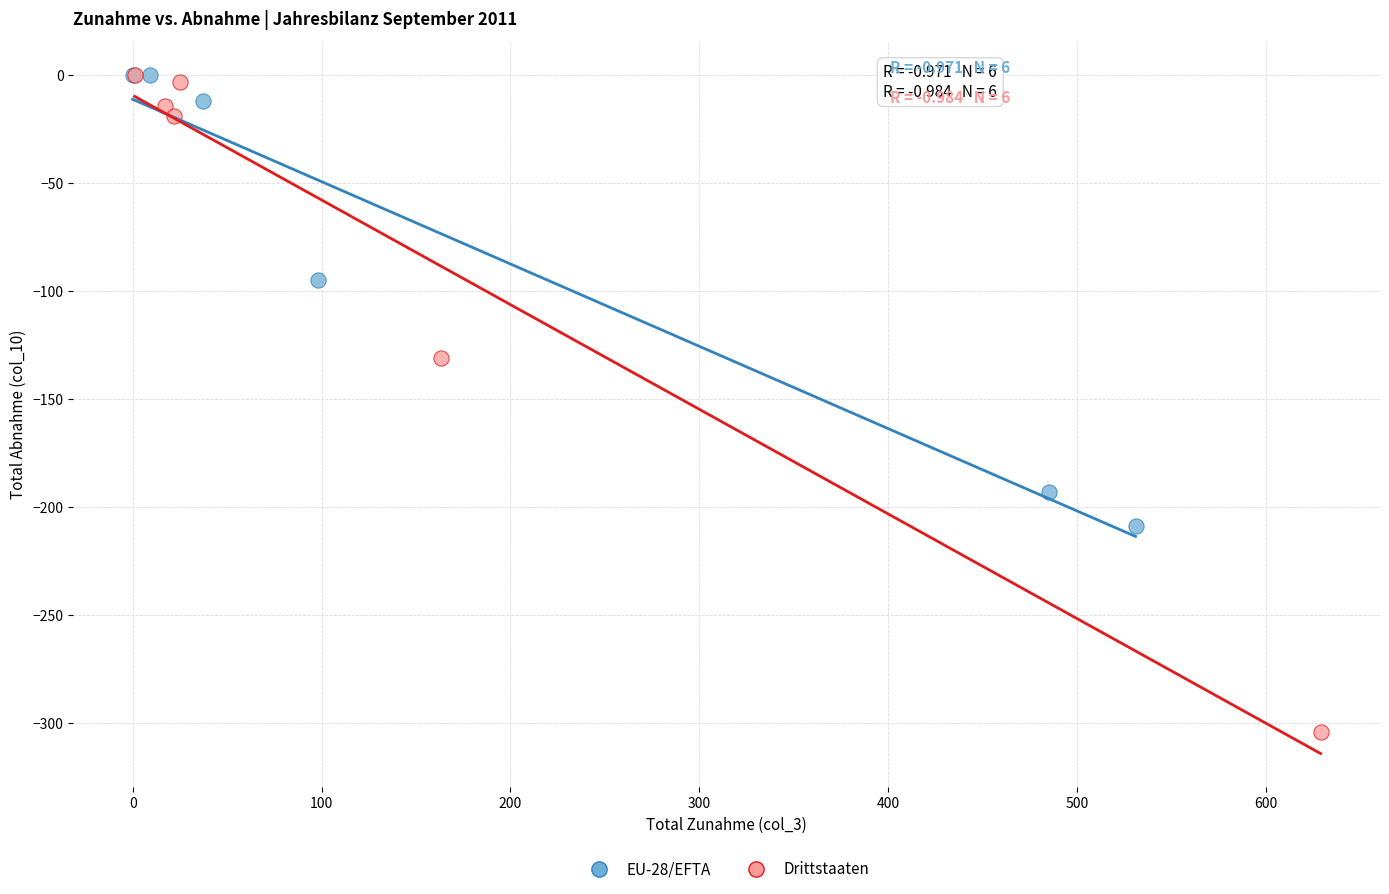

Which series contains the lowest Y value?

Drittstaaten